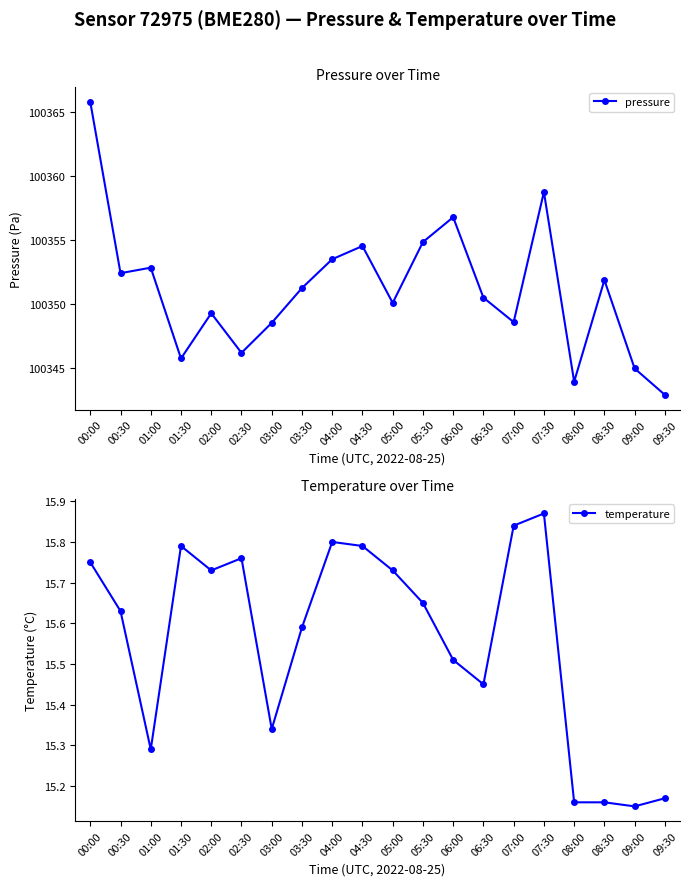

Which series has the largest range (max minus min)?

pressure